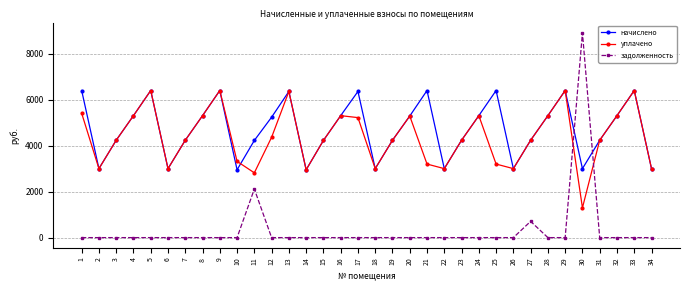

What is the minimum value for начислено?

2947.7